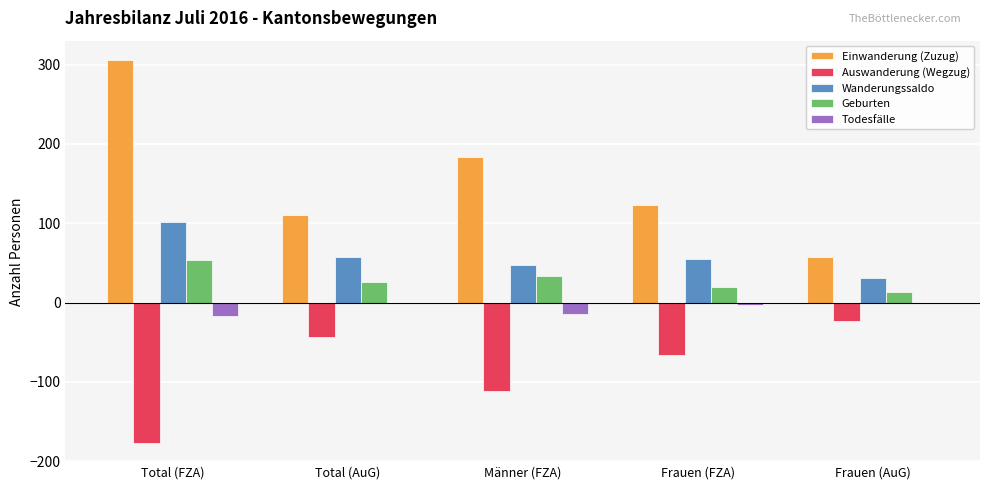

What is the sum of the Wanderungssaldo values at Männer (FZA) and Frauen (FZA)?

102